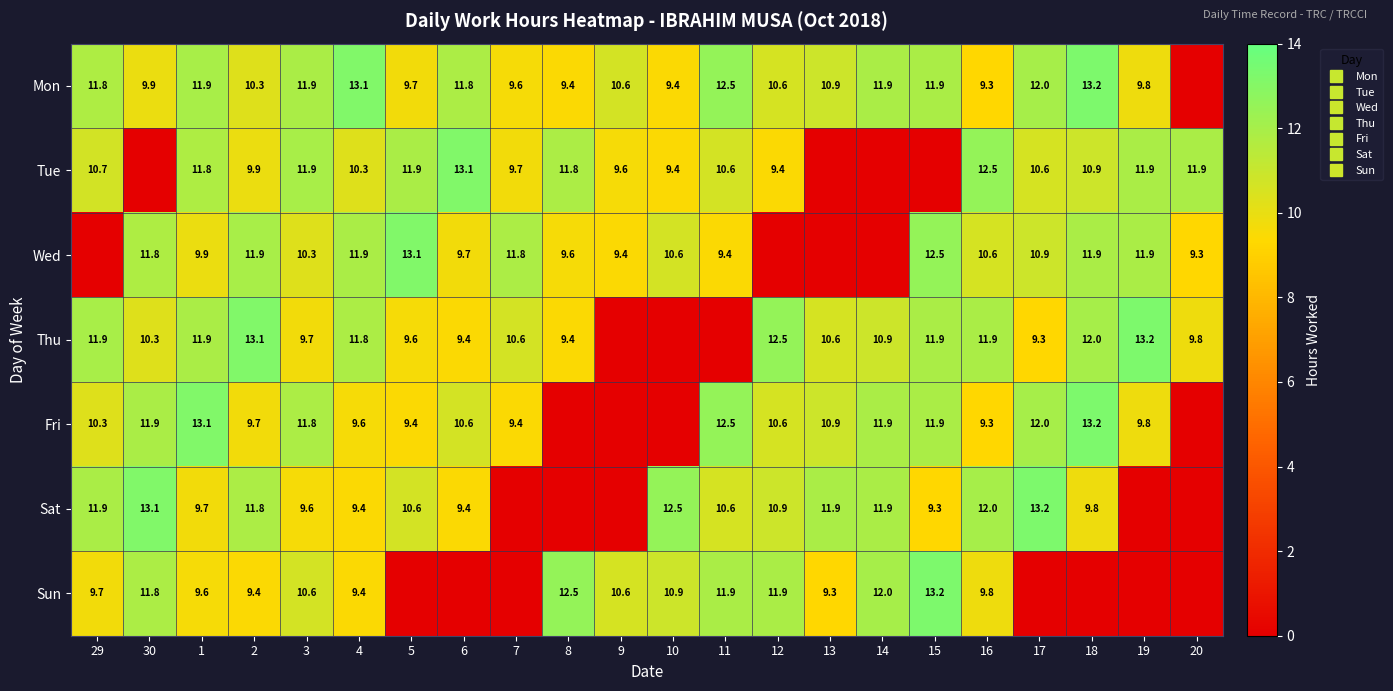

How many data points in Sun are less than 9?

7